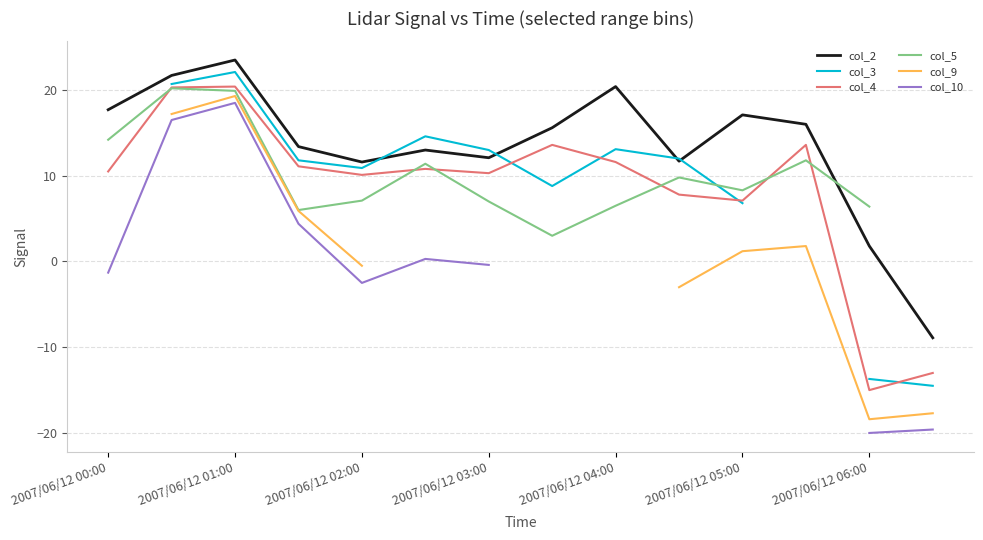

What is the difference between the maximum and minimum values in the col_4 series?

35.4